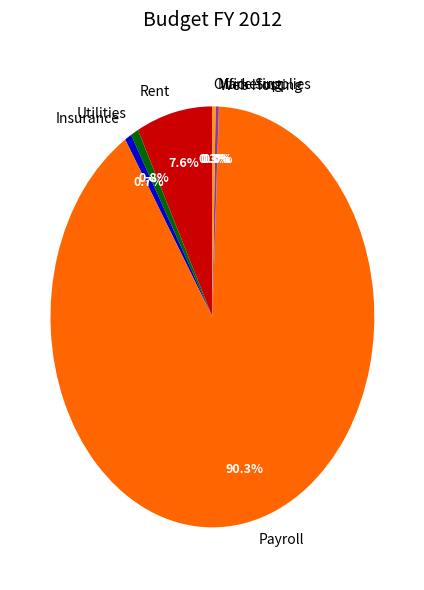

To the nearest percent, what is the average slice percentage?

14%